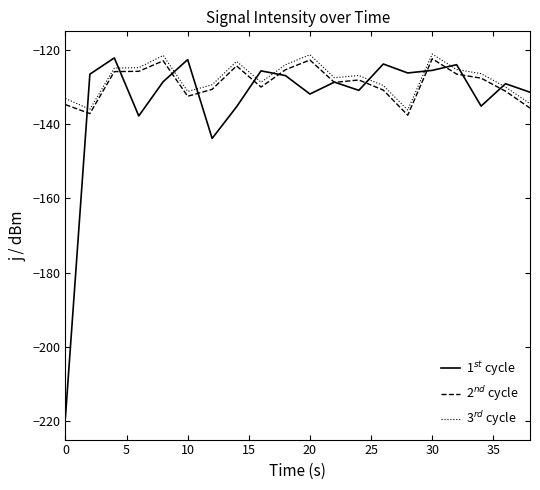

How many values in the 1$^{st}$ cycle series exceed -128?

9